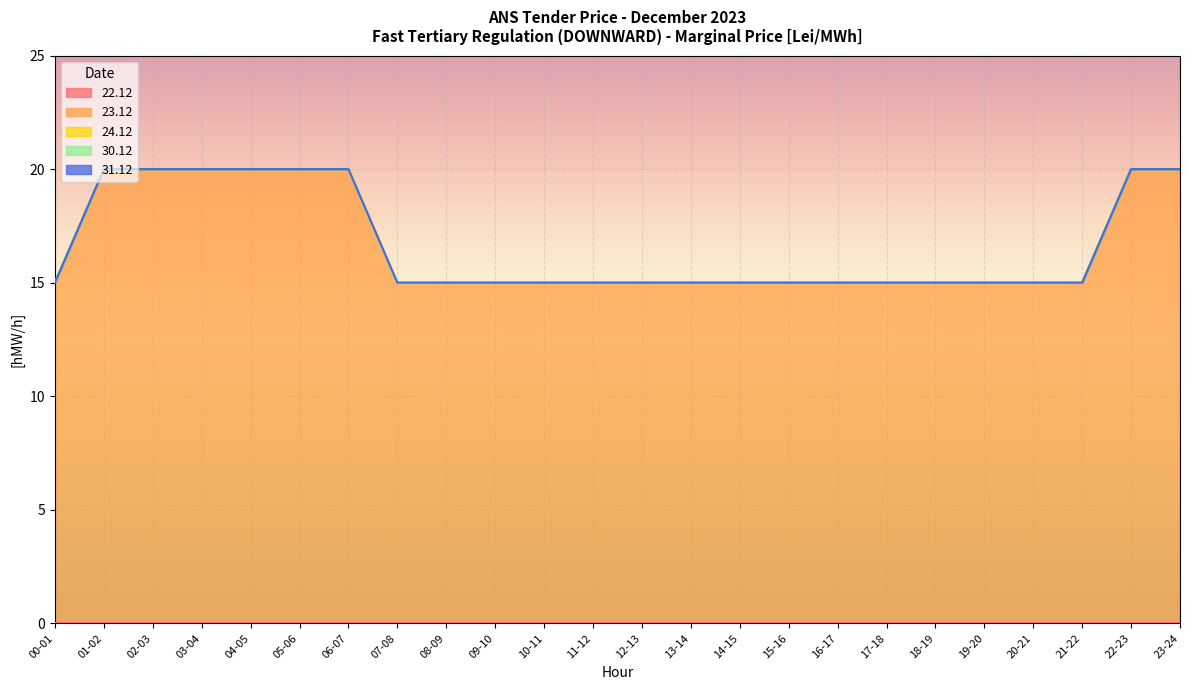

True or false: 23.12 and 22.12 cross at least once.

False